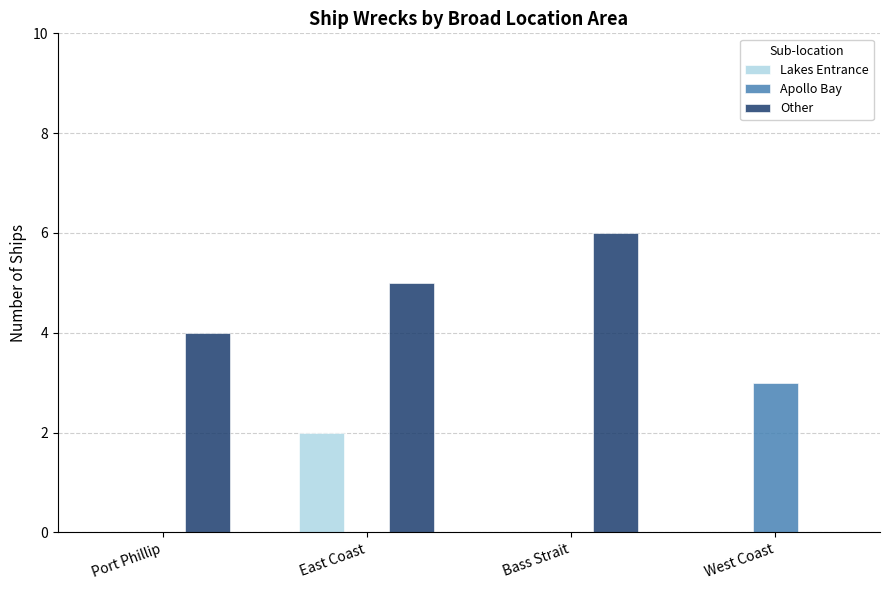

Does the chart contain stacked bars?

No